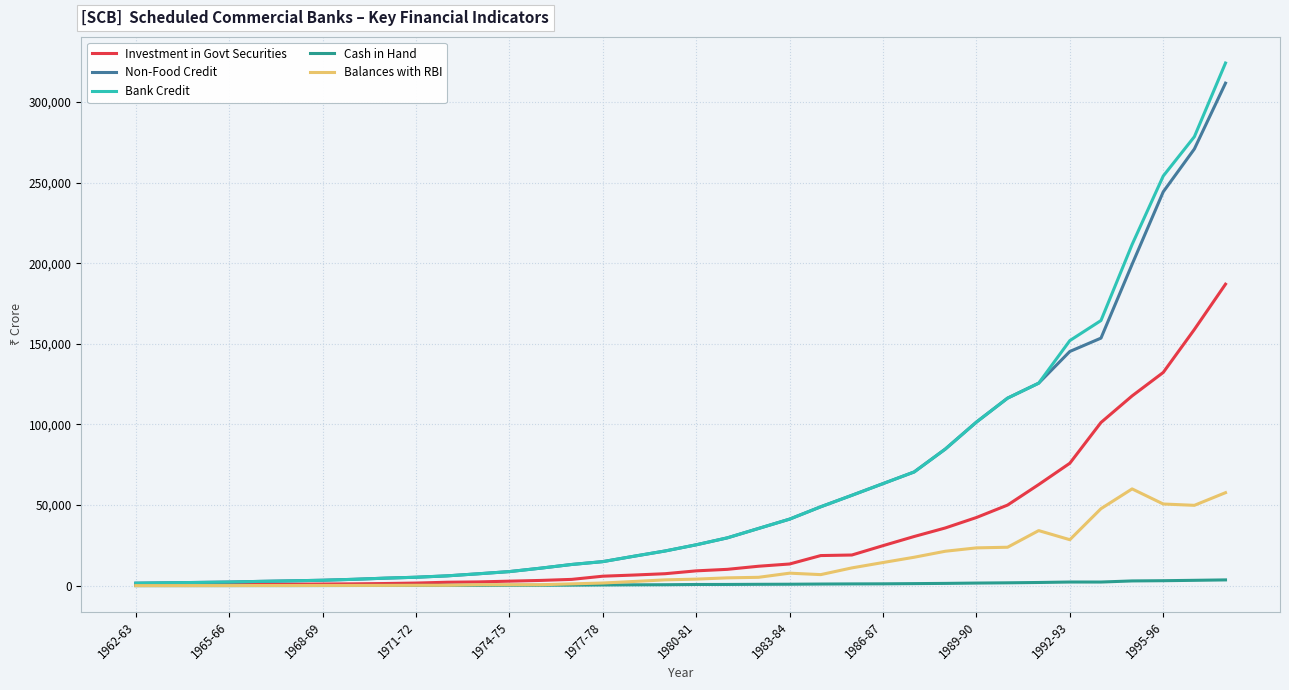

Which series has the largest range (max minus min)?

Bank Credit